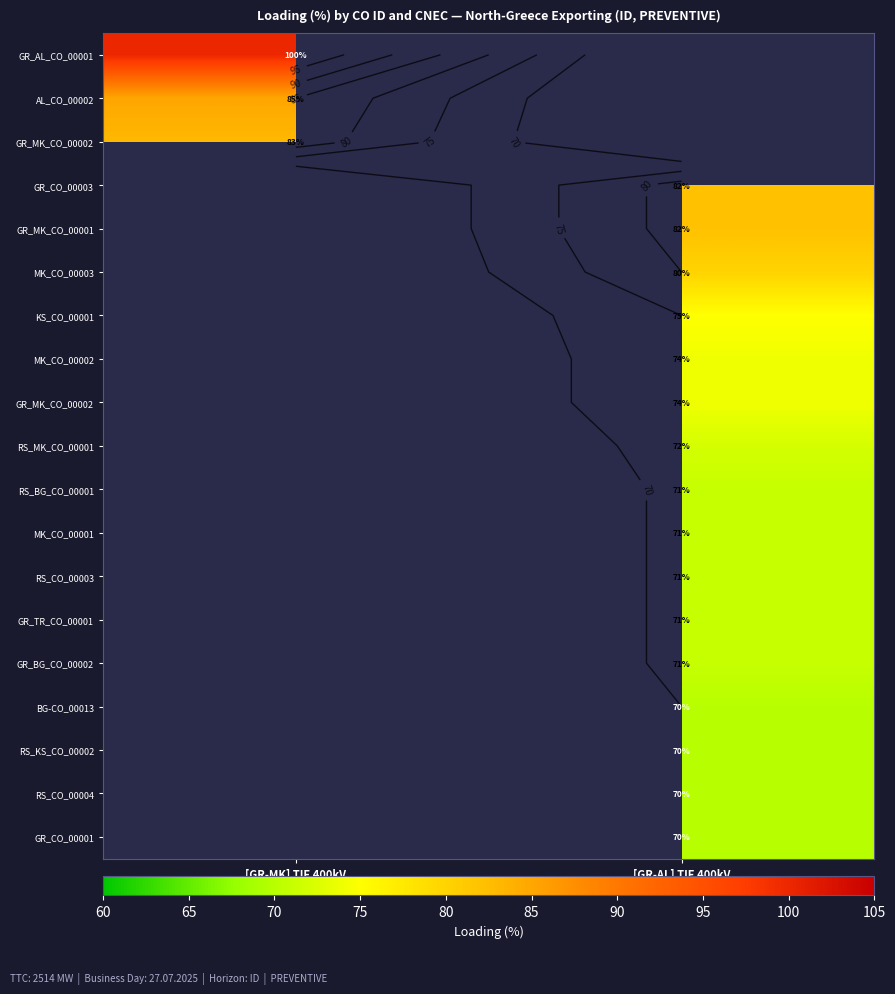

Between [GR-AL] TIE 400kV
Zemblak-Kardia and [GR-MK] TIE 400kV
Bitola-Meliti, which is larger?

[GR-MK] TIE 400kV
Bitola-Meliti